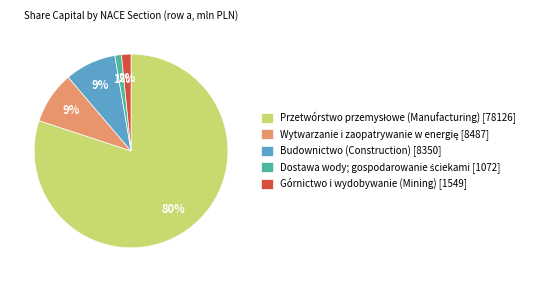

To the nearest percent, what portion does Górnictwo i wydobywanie (Mining) represent?

2%